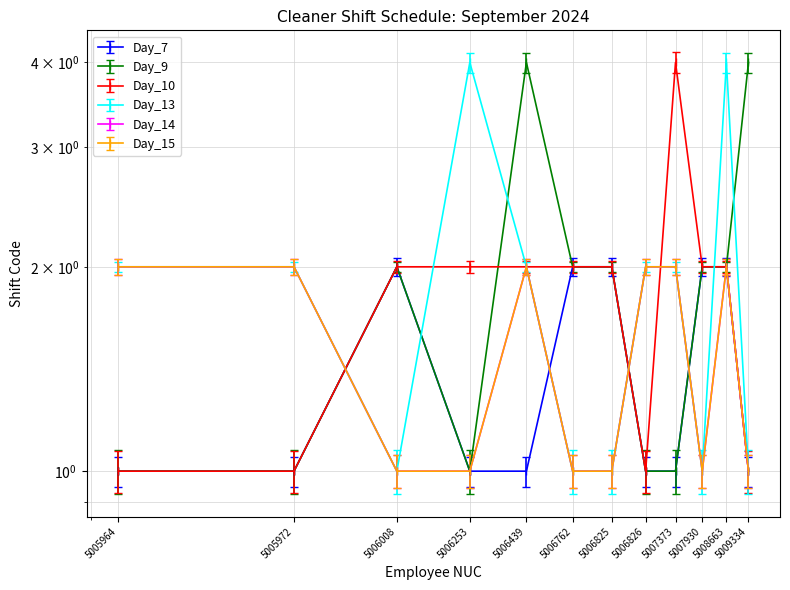

What is the total value across all series at 5006762?

9.1